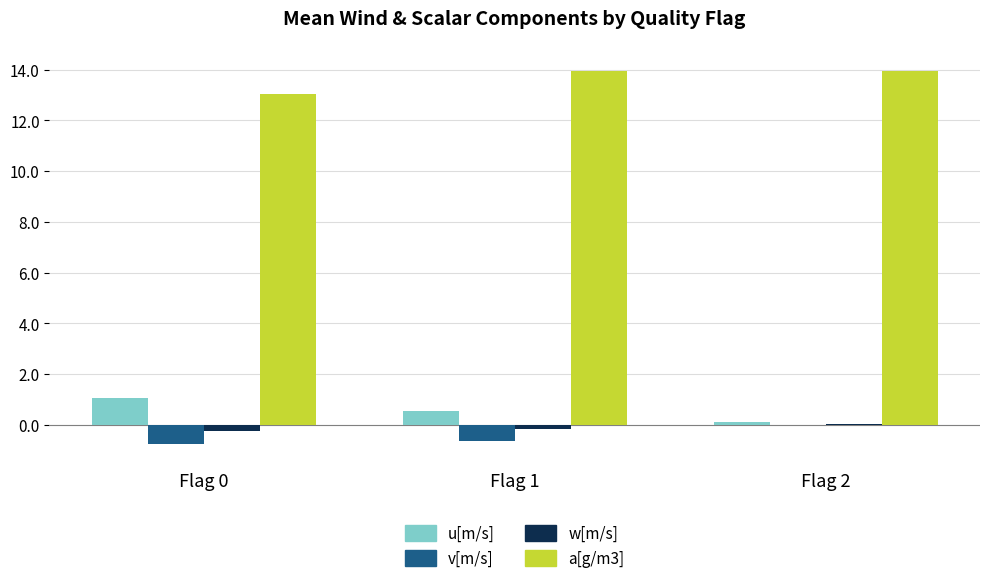

How many groups of bars are there?

3